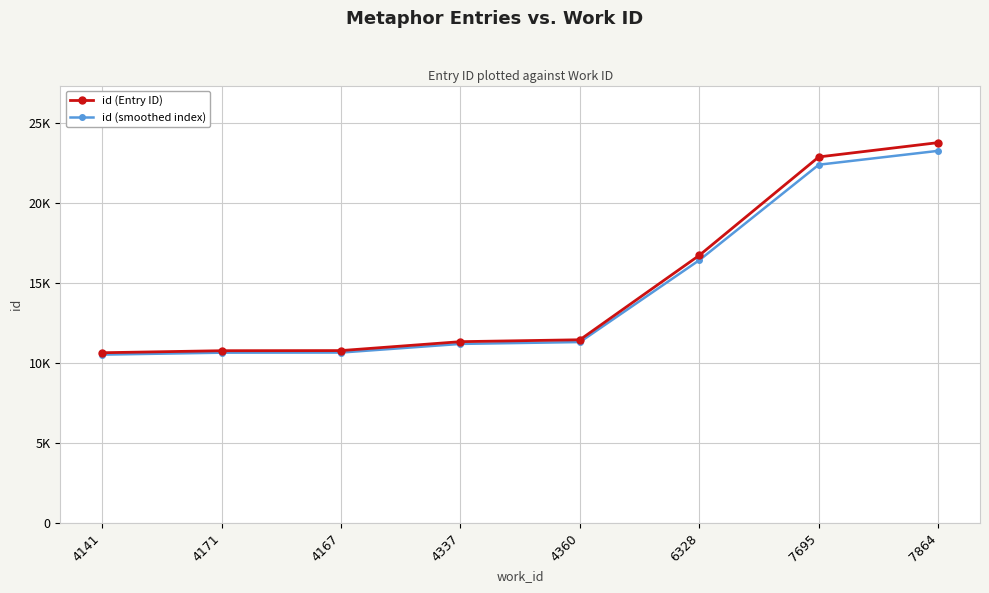

True or false: id (Entry ID) and id (smoothed index) intersect in this chart.

False